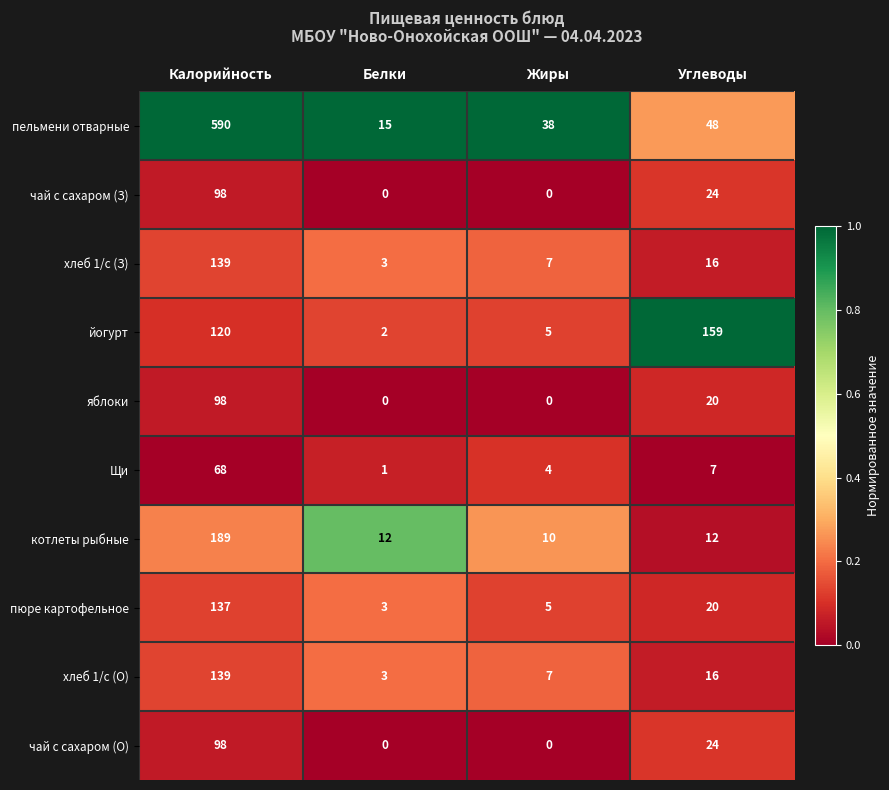

What is the maximum value shown in the chart?

590